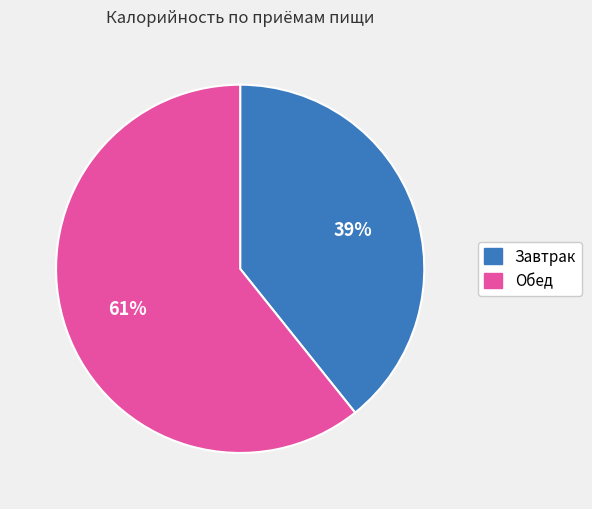

What is the largest slice in the pie chart?

Обед